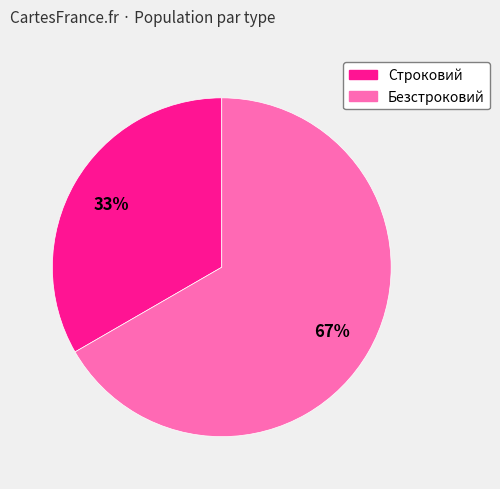

True or false: Безстроковий accounts for 67% of the total.

True